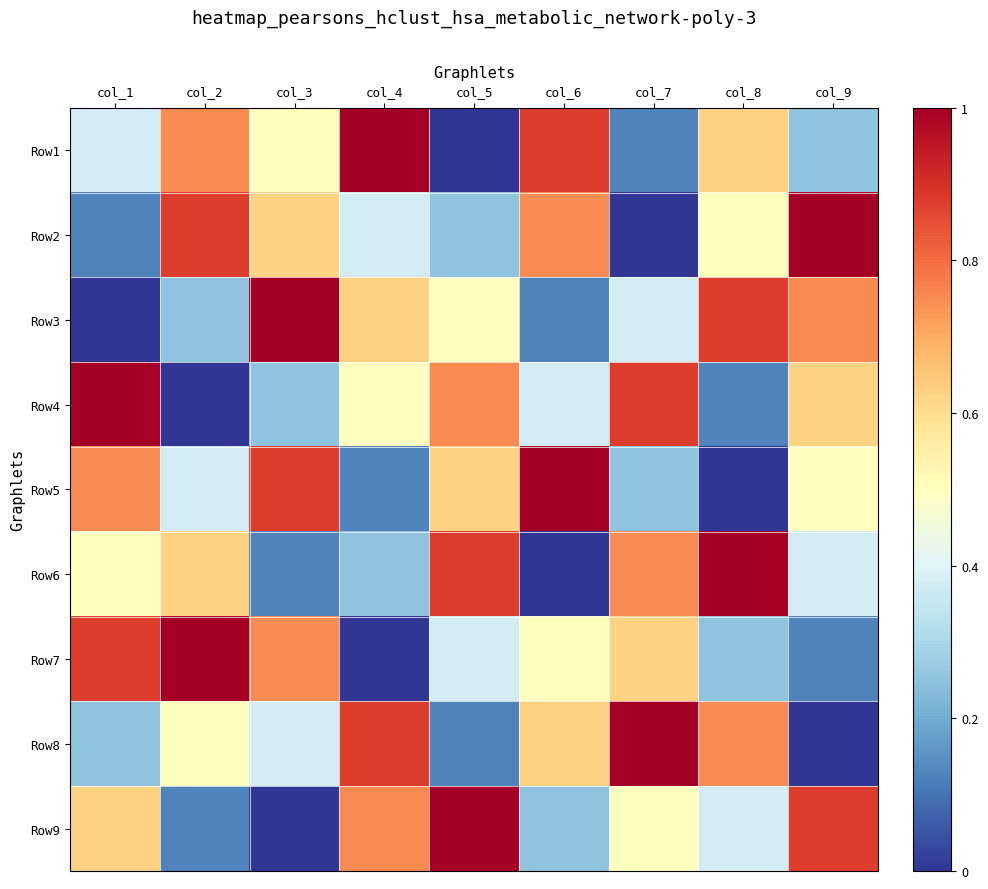

Which has a higher value, col_6 or col_5?

col_6